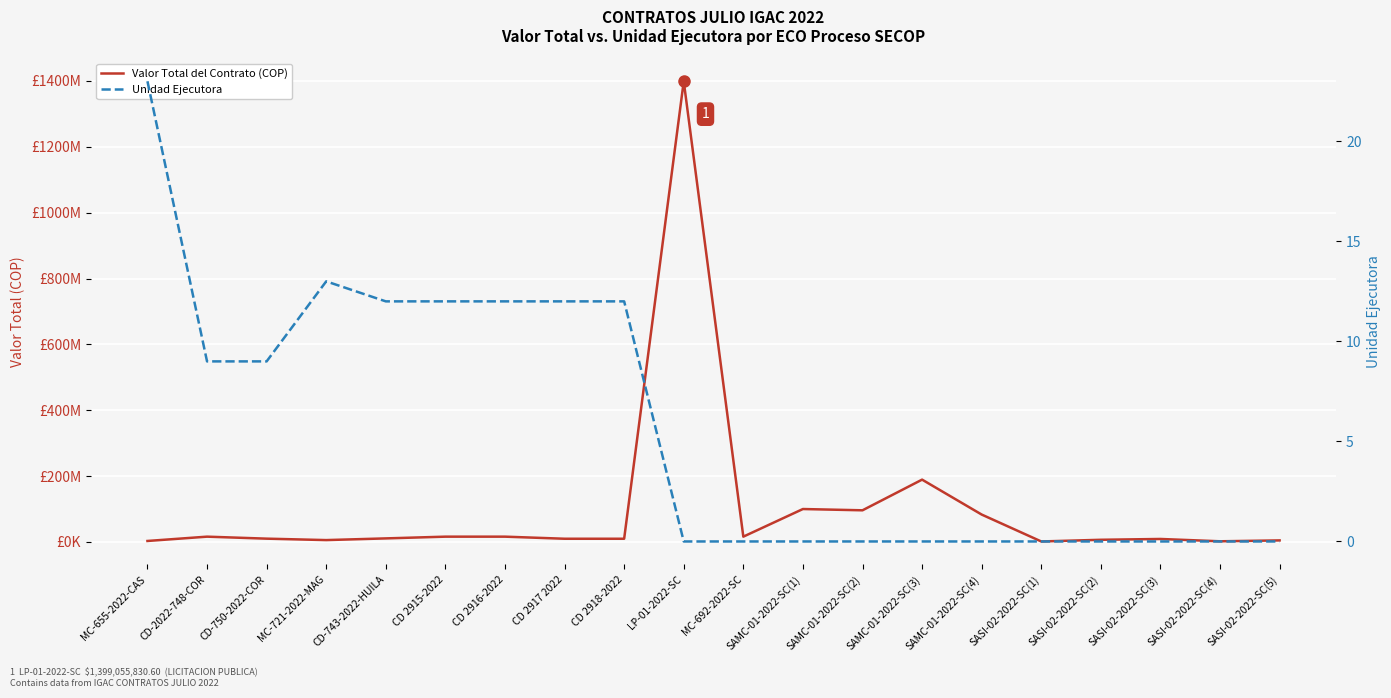

Where does the Valor Total del Contrato (COP) series first go above 10810000?

CD-2022-748-COR